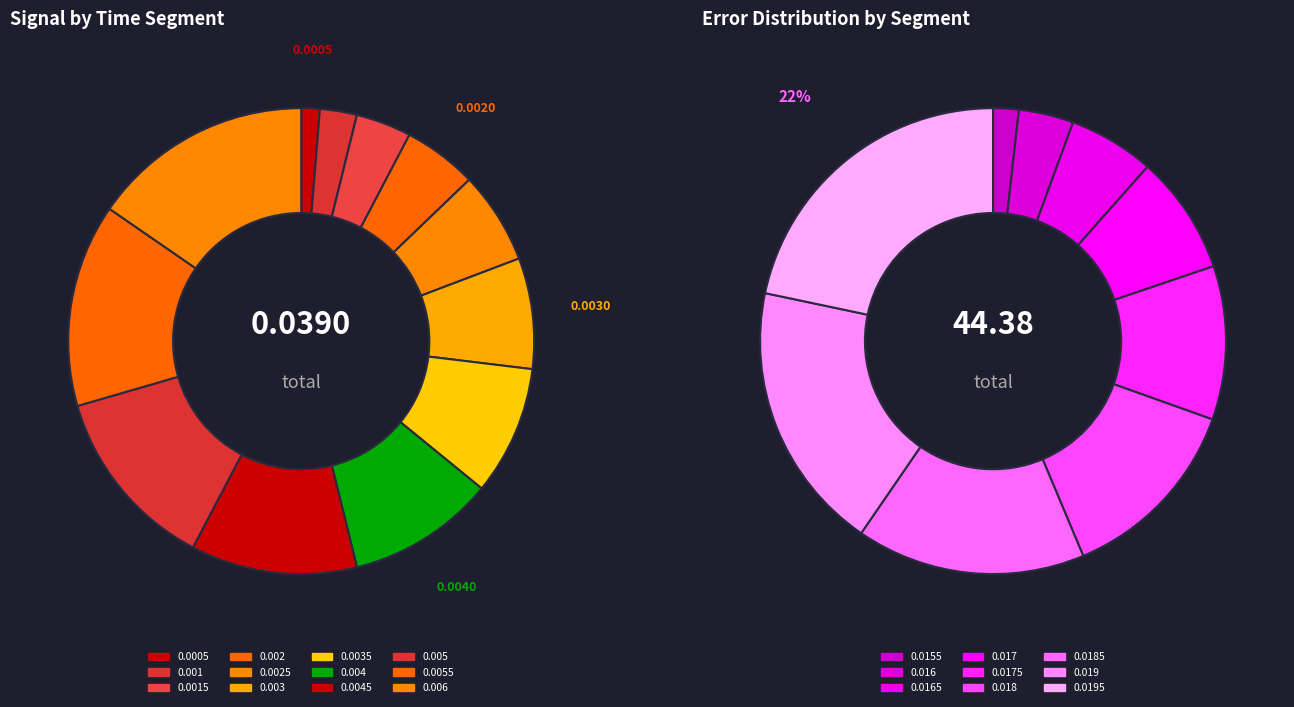

To the nearest percent, what percentage of the pie is 0.004?

10%